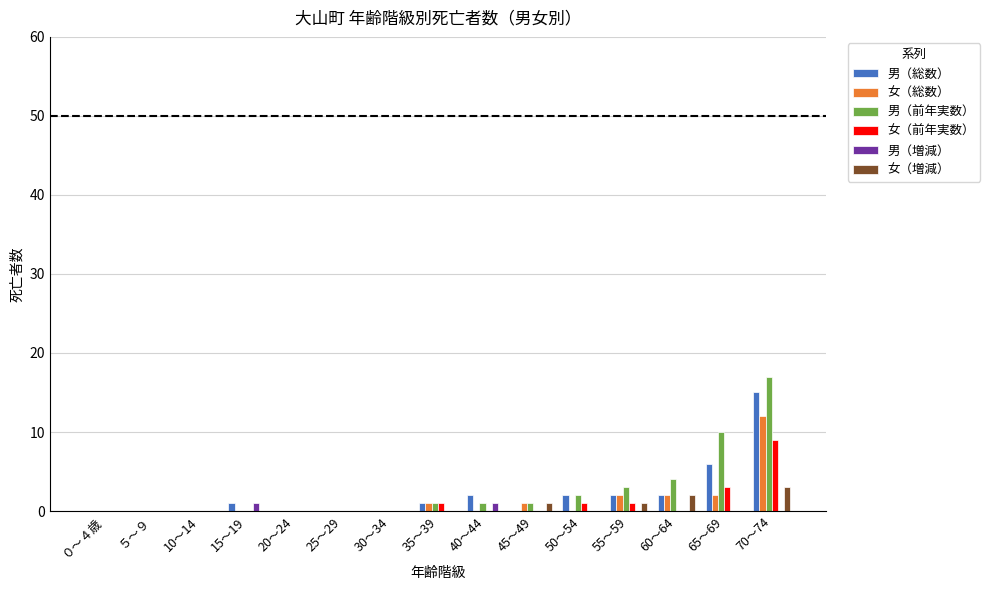

Between 35～39 and 40～44, which series saw the biggest shift?

男（総数）